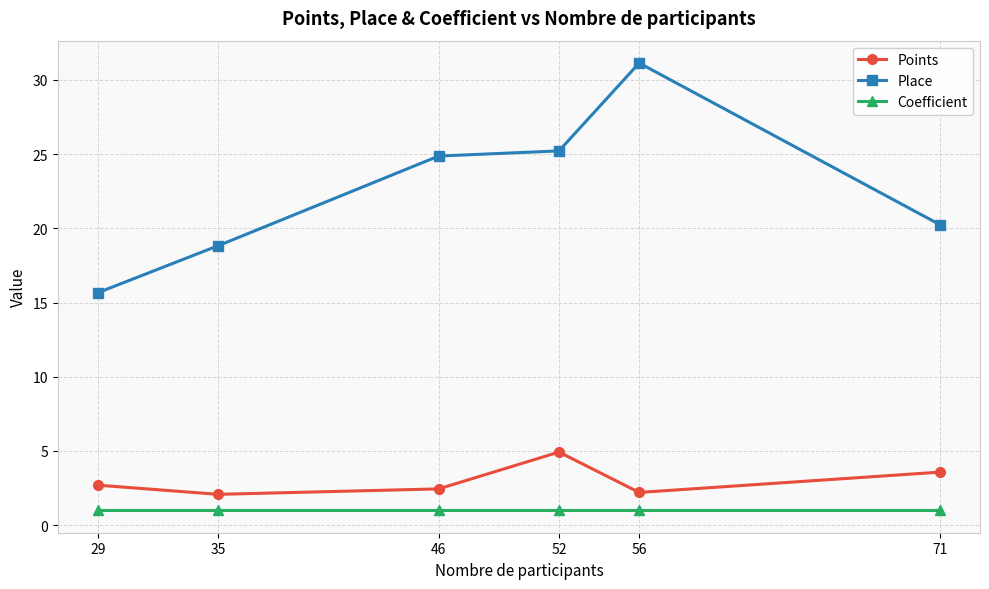

Read the Coefficient value at 35.

1.0